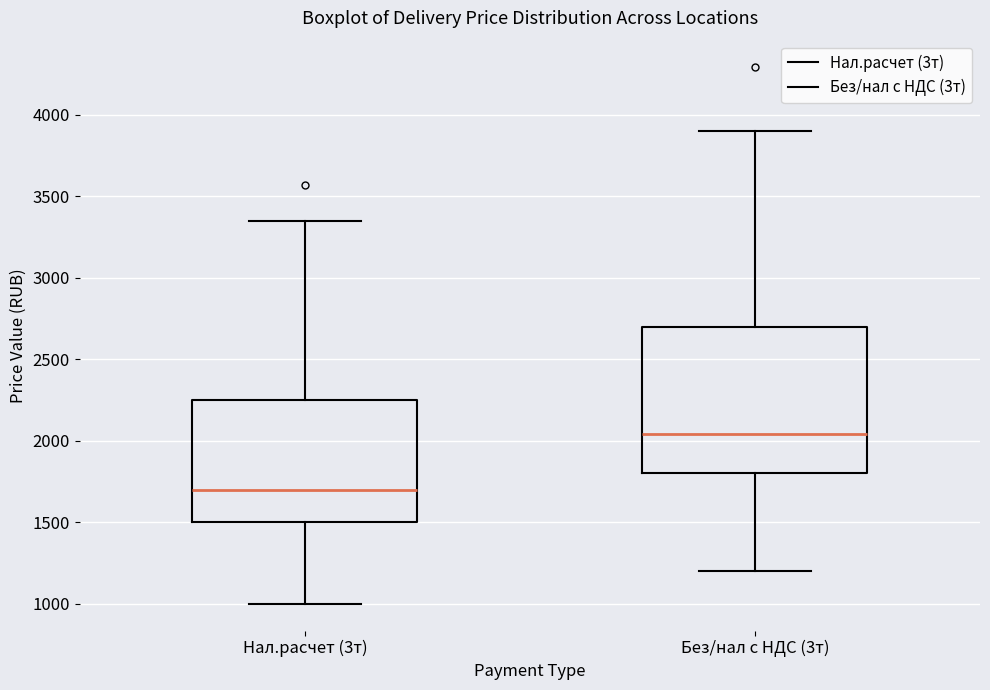

Where does the median line of the box for Без/нал с НДС (3т) sit on the y-axis? The values are not printed on the chart, so give them approximately, as read against the axis.

2050